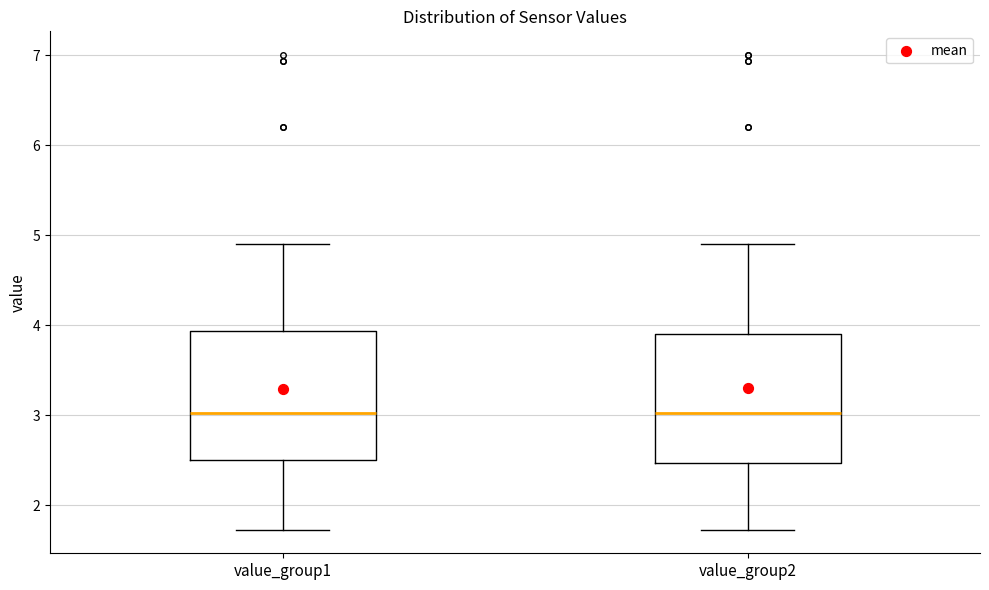

Reading left to right, transcribe this box plot: for each box, give where its median line is, the range the box spans, and where its two whiskers end, as read against the y-axis. The values are not printed on the chart, so give them approximately, as read against the axis.

value_group1: median 3.0, box 2.5 to 3.9, whiskers 1.7 to 4.9
value_group2: median 3.0, box 2.5 to 3.9, whiskers 1.7 to 4.9